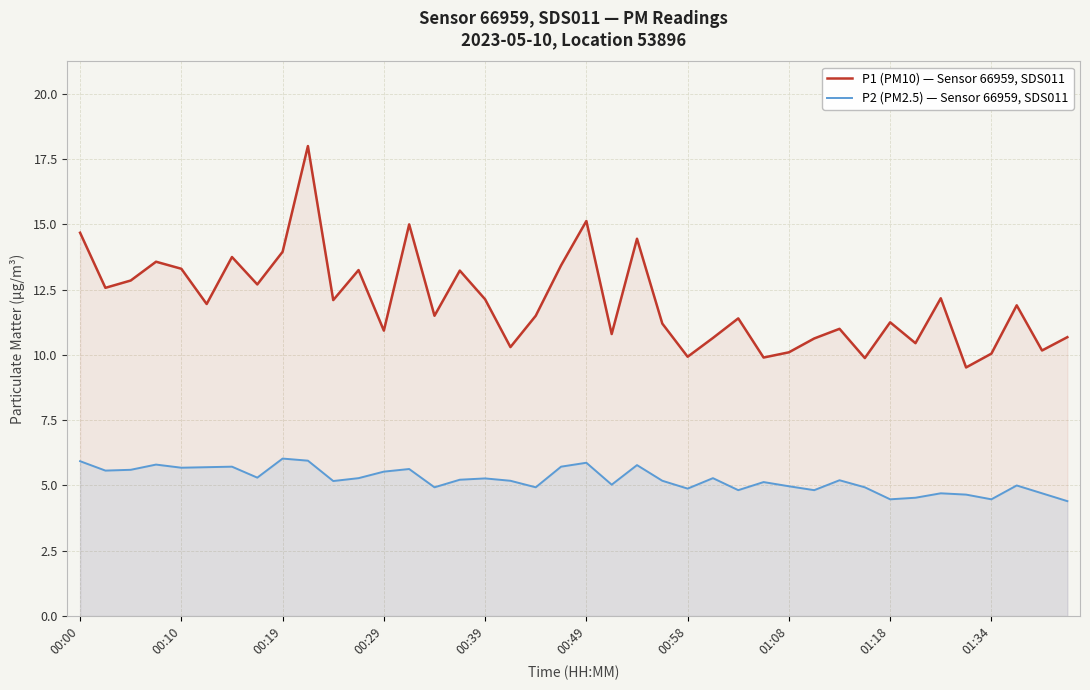

How many data points in P1 (PM10) — Sensor 66959, SDS011 are less than 11?

14